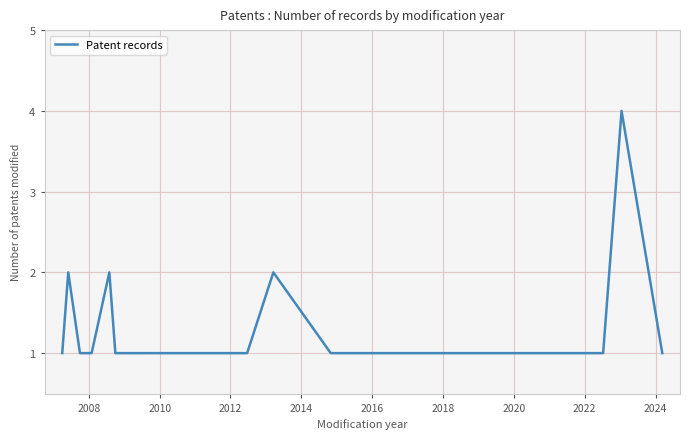

What is the difference between the maximum and minimum values?

3